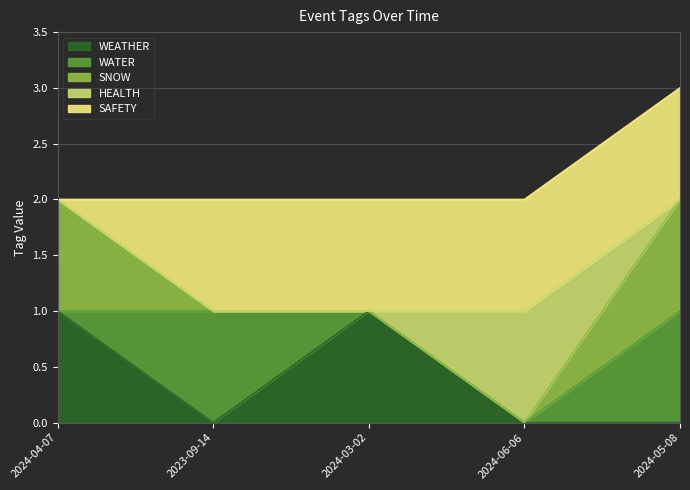

Is it true that WEATHER equals 1 at 2024-03-02?

True